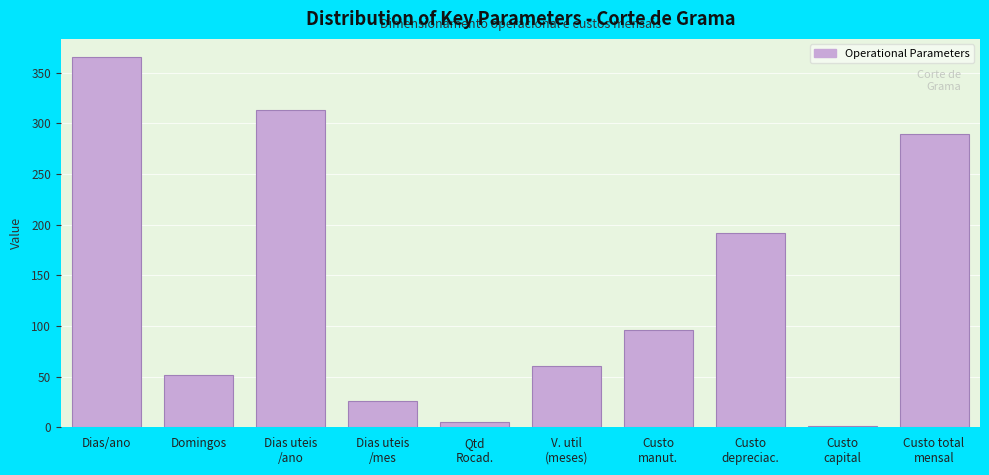

Reading left to right, transcribe all the data shown in this chart.

365.0	52.0	313.0	26.1	5.0	60.0	95.8	191.7	1.7	289.2